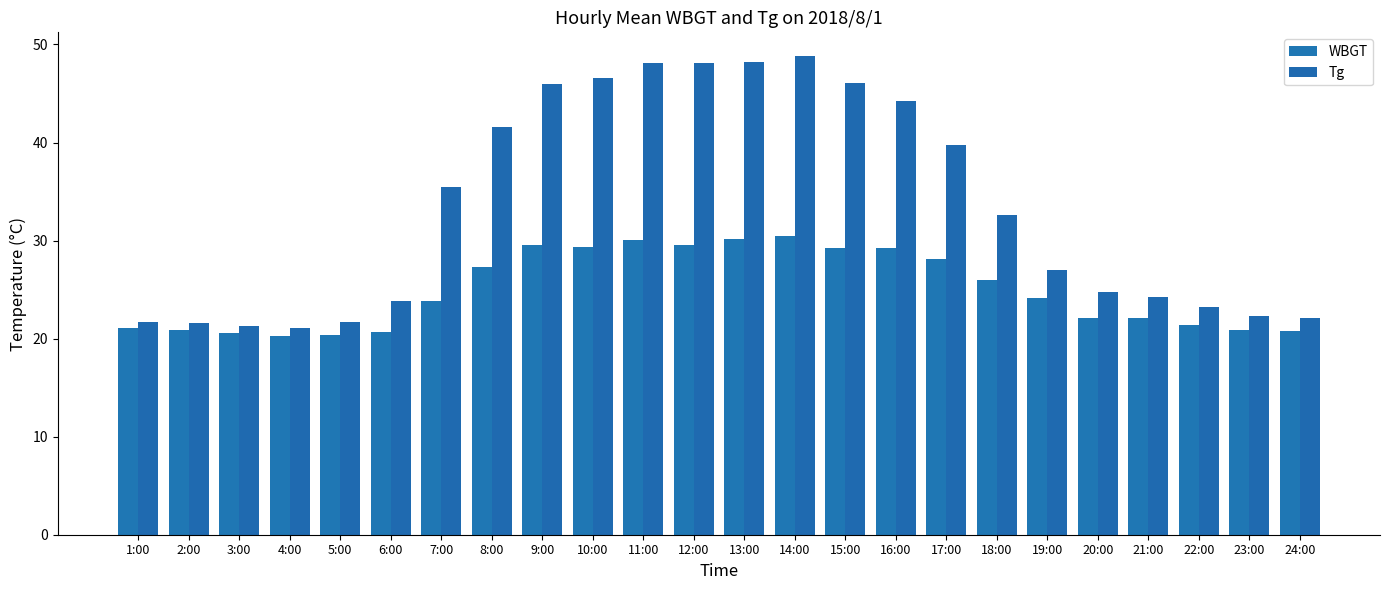

How many groups of bars are there?

24